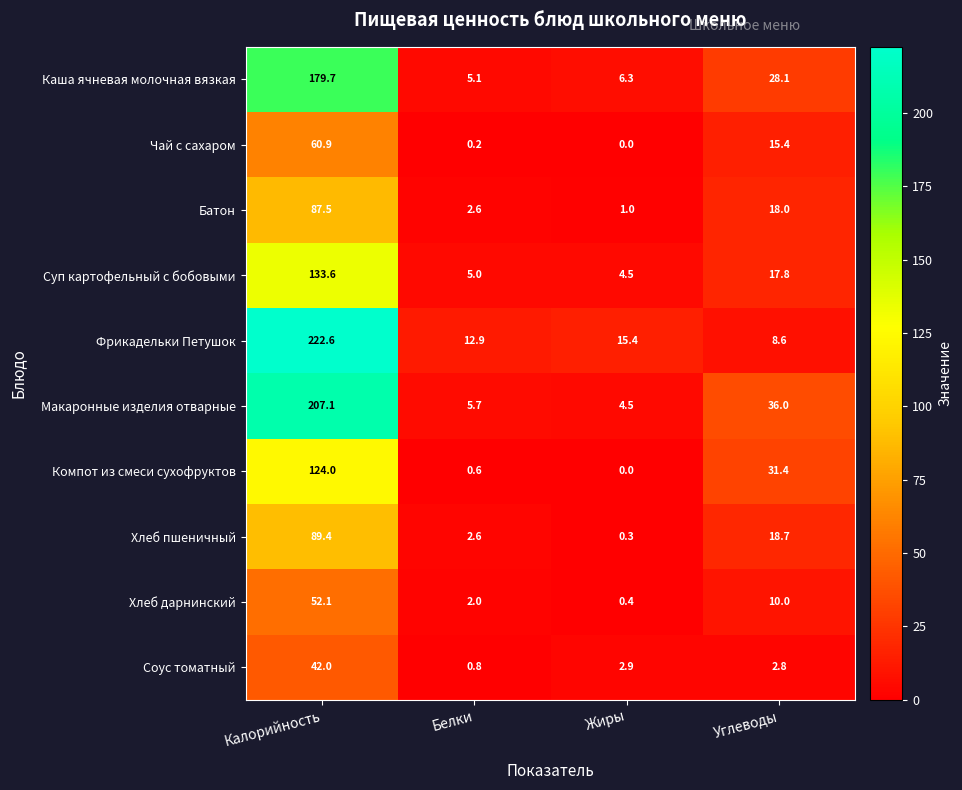

Rank the series by their maximum value, from highest to lowest.

Фрикадельки Петушок, Макаронные изделия отварные, Каша ячневая молочная вязкая, Суп картофельный с бобовыми, Компот из смеси сухофруктов, Хлеб пшеничный, Батон, Чай с сахаром, Хлеб дарнинский, Соус томатный